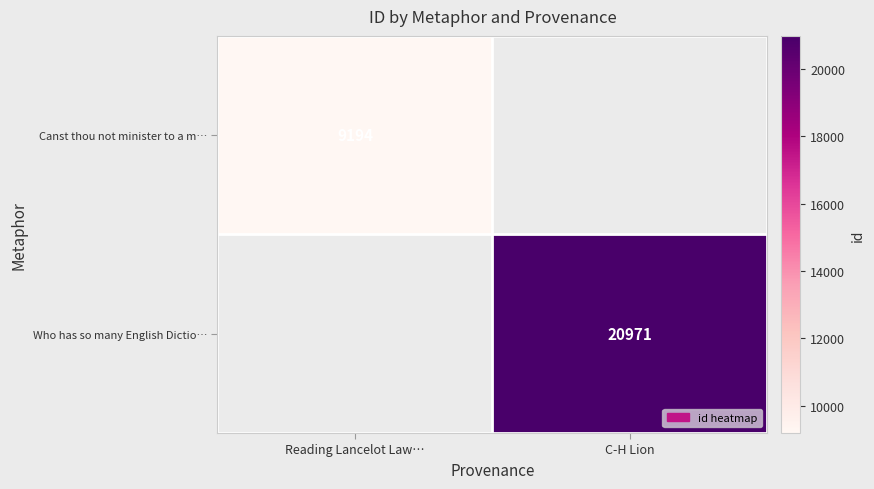

Is it true that Canst thou not minister to a m… equals 9194 at Reading Lancelot Law…?

True